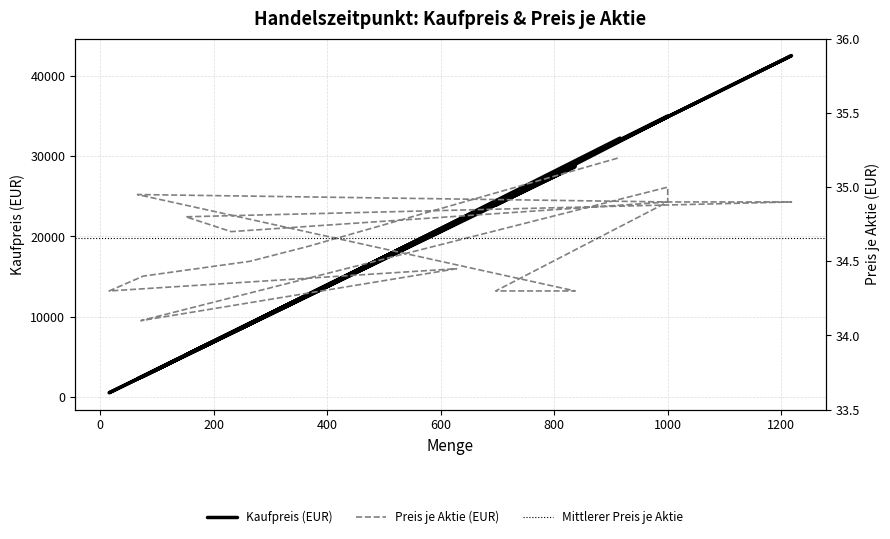

Reading left to right, extract all data points from this chart.

Kaufpreis: 34900.0	8015.7	5254.8	42508.2	34900.0	23907.1	28709.1	2306.7	34900.0	35000.0	2455.2	21634.6	548.8	2614.4	9108.0	12663.6	32243.2
Preis je Aktie: 34.9	34.7	34.8	34.9	34.9	34.3	34.3	35.0	34.9	35.0	34.1	34.5	34.3	34.4	34.5	34.6	35.2